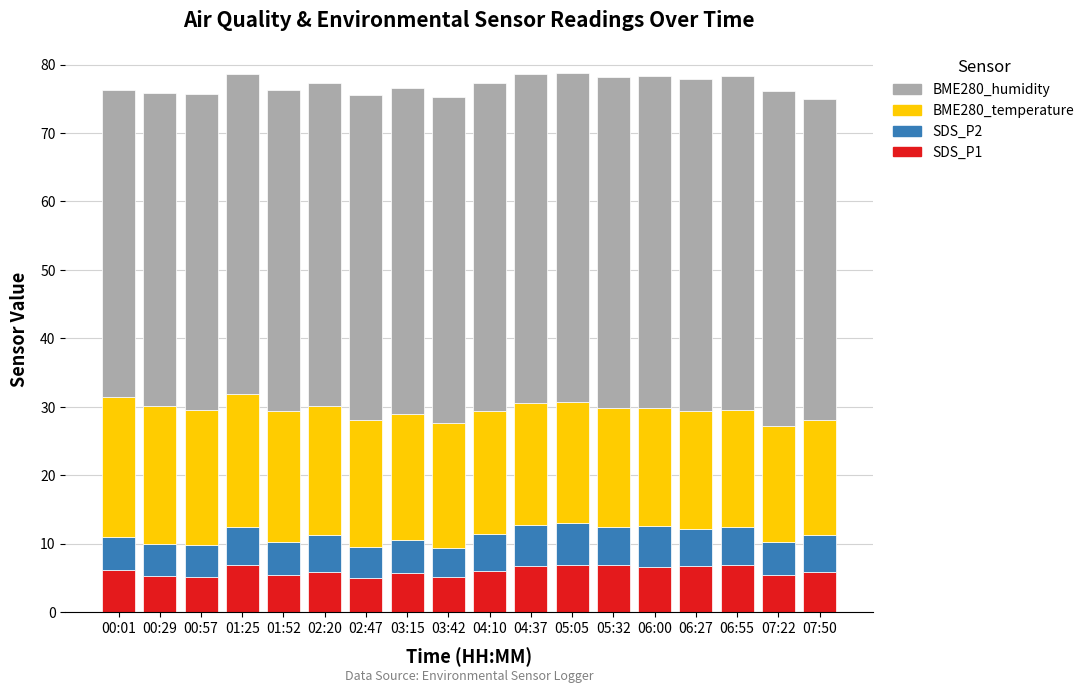

What is the highest value of the SDS_P1 series?

7.0